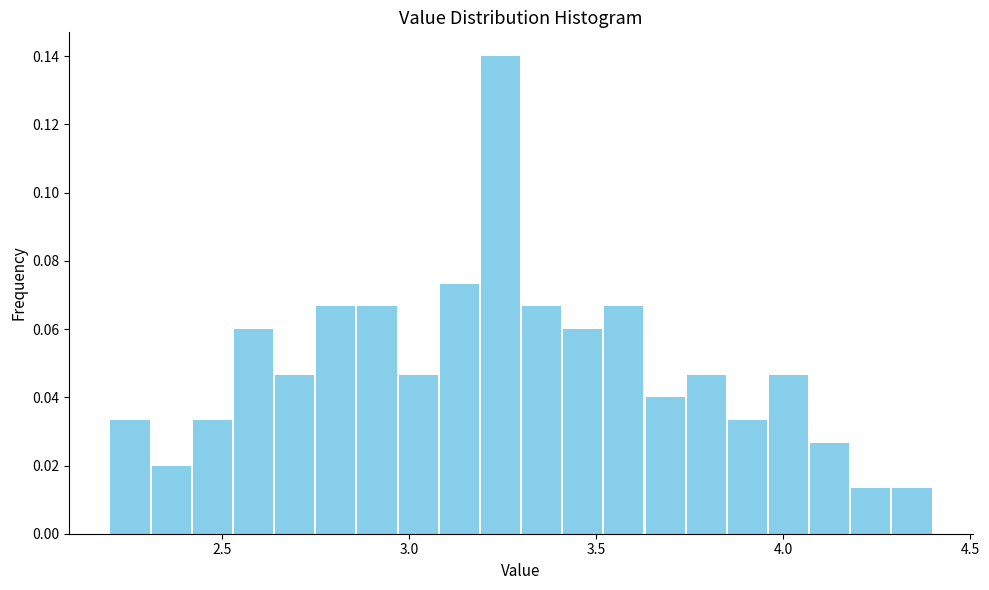

Read against the x-axis, roughly where is the centre of the tallest bar?

3.25